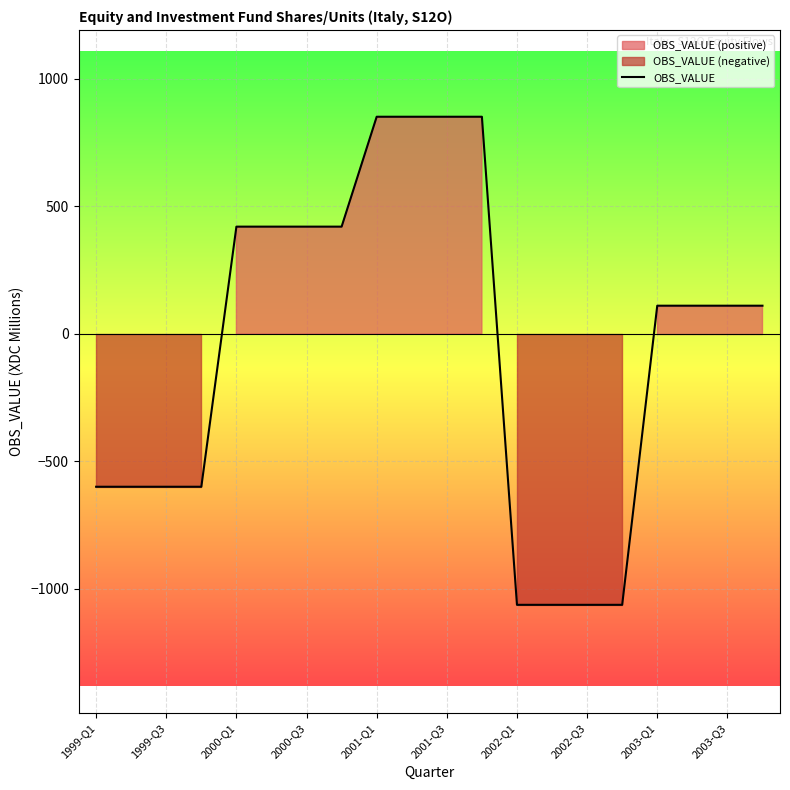

Count the values in the range -600 to 420.

12